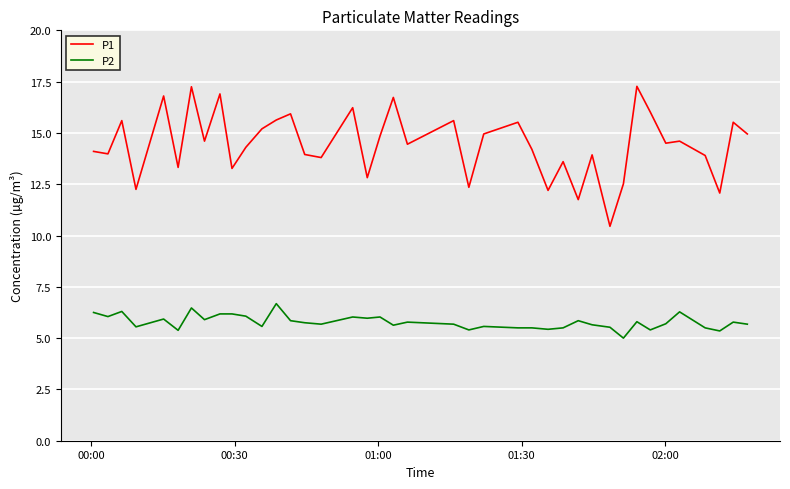

Which series has the largest range (max minus min)?

P1